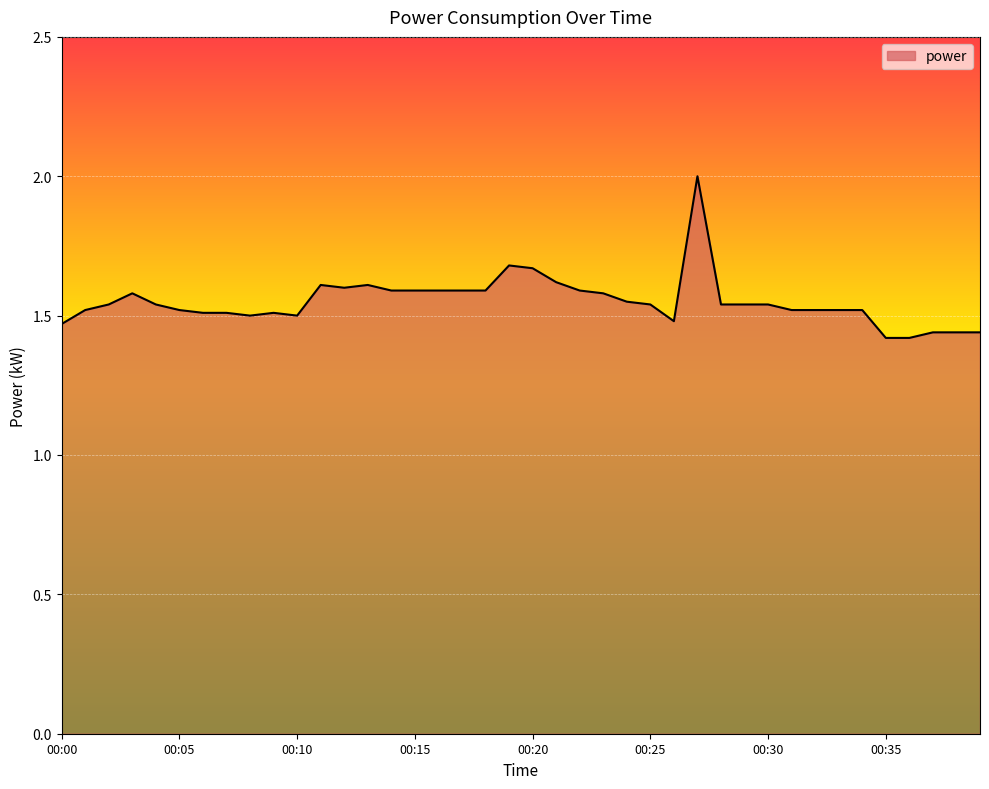

What is the maximum value shown in the chart?

2.0